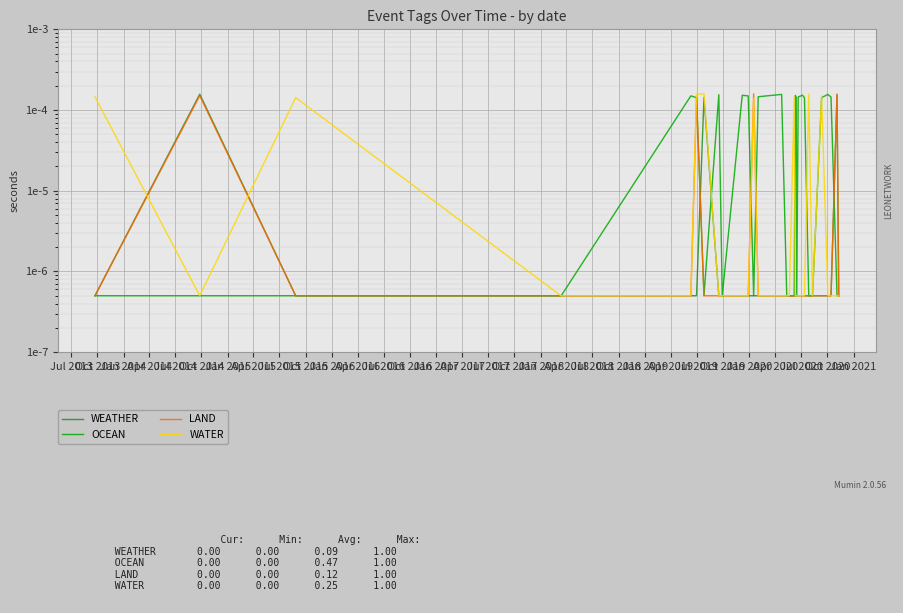

Between Jan 2014 and Jan 2020, which series saw the biggest shift?

WATER